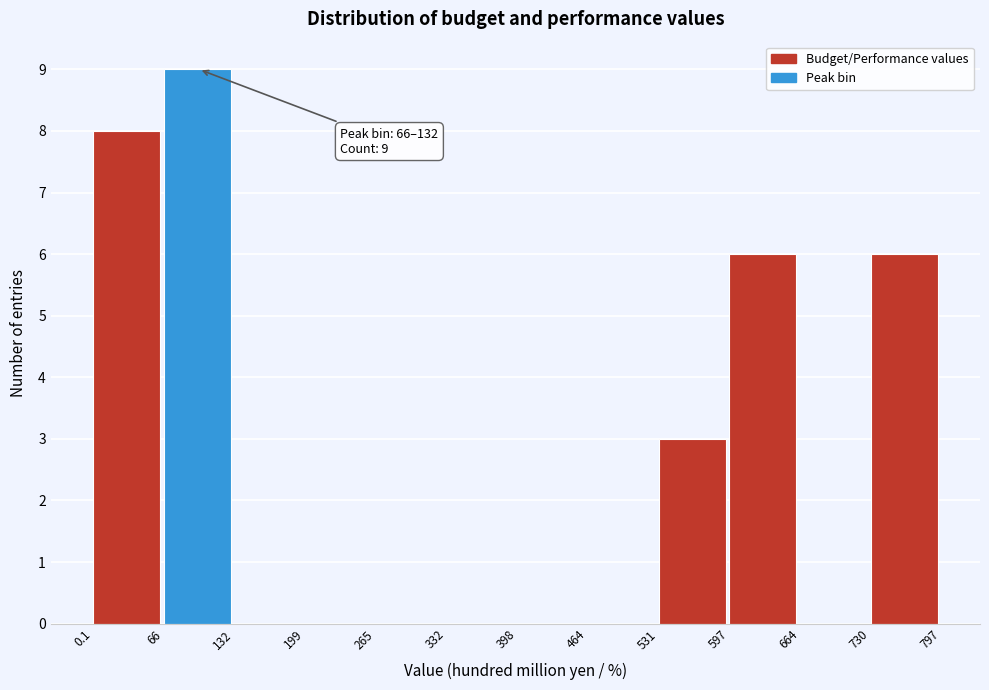

Over which range of the x-axis is the bar tallest?

66 to 132